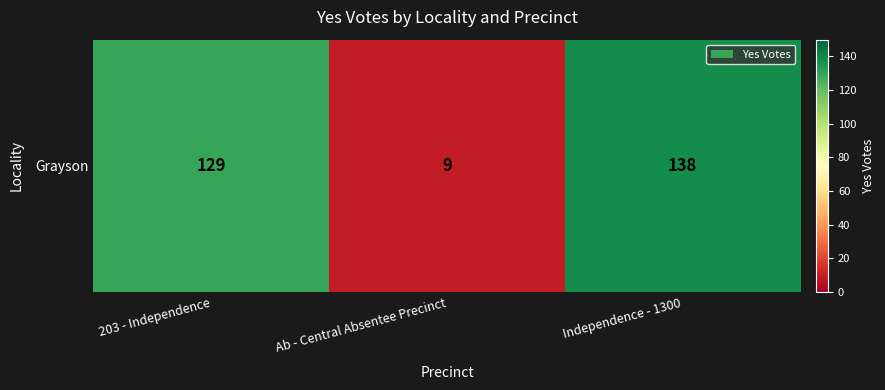

Where is the data nearest to the value 73?

203 - Independence